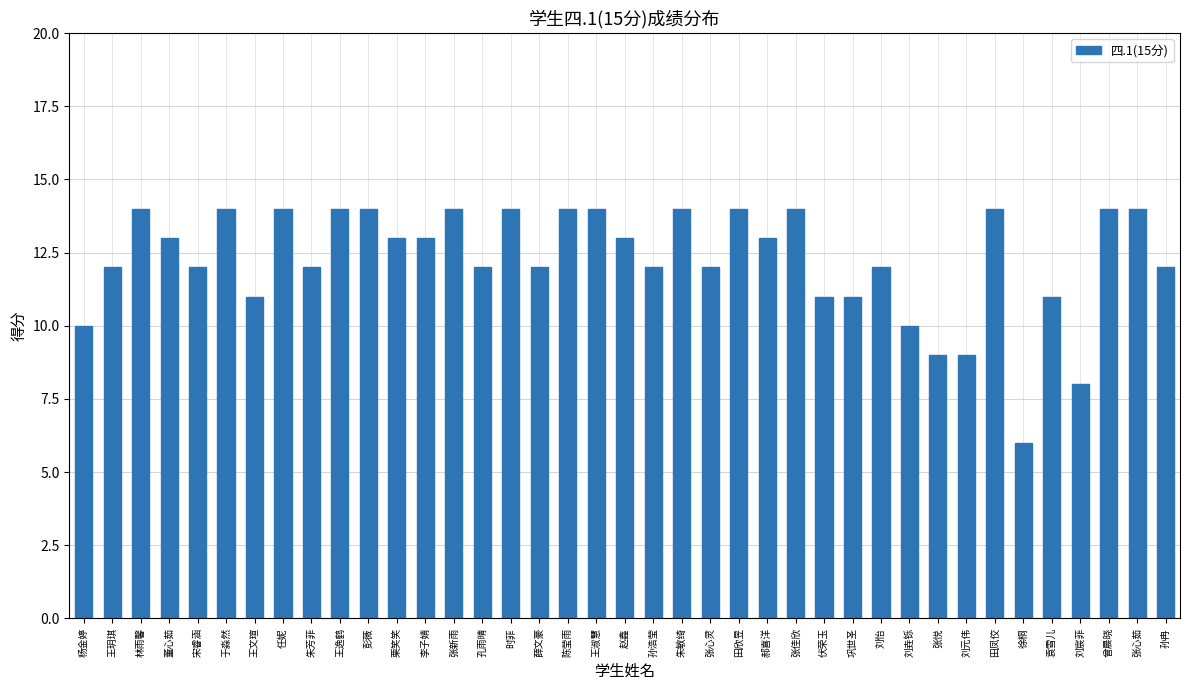

How many categories are shown in the chart?

39